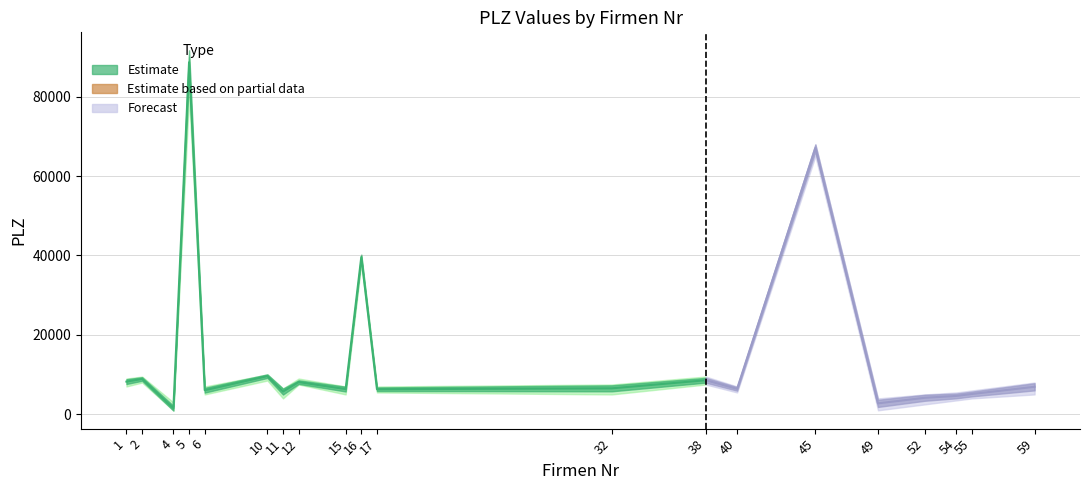

Rank the categories by value from highest to lowest.

5, 45, 16, 10, 2, 38, 1, 12, 59, 32, 40, 15, 17, 6, 11, 55, 54, 52, 49, 4